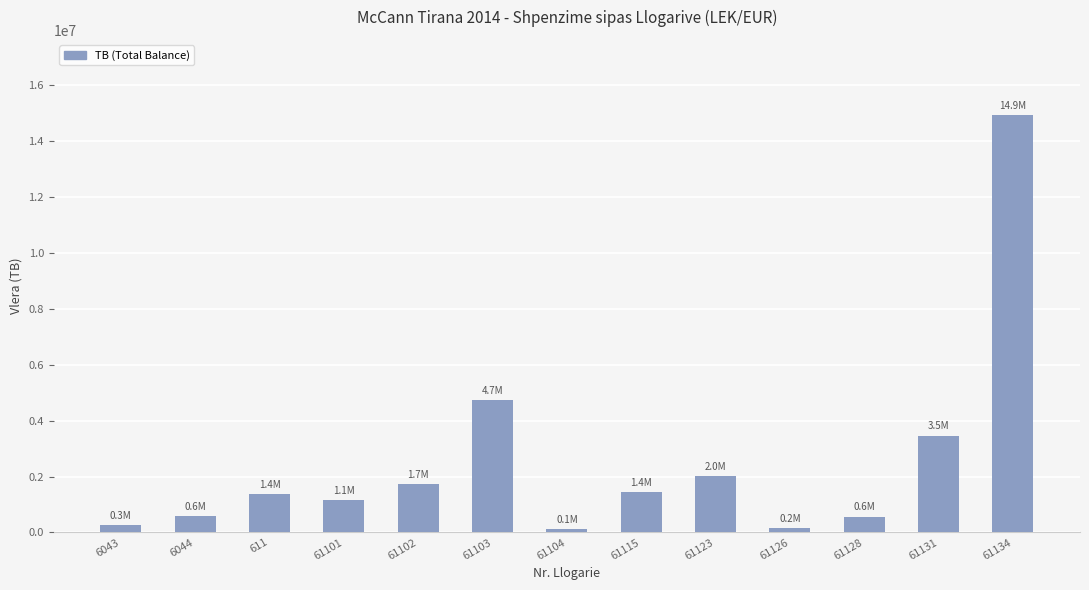

What is the sum of all values?

32501639.8